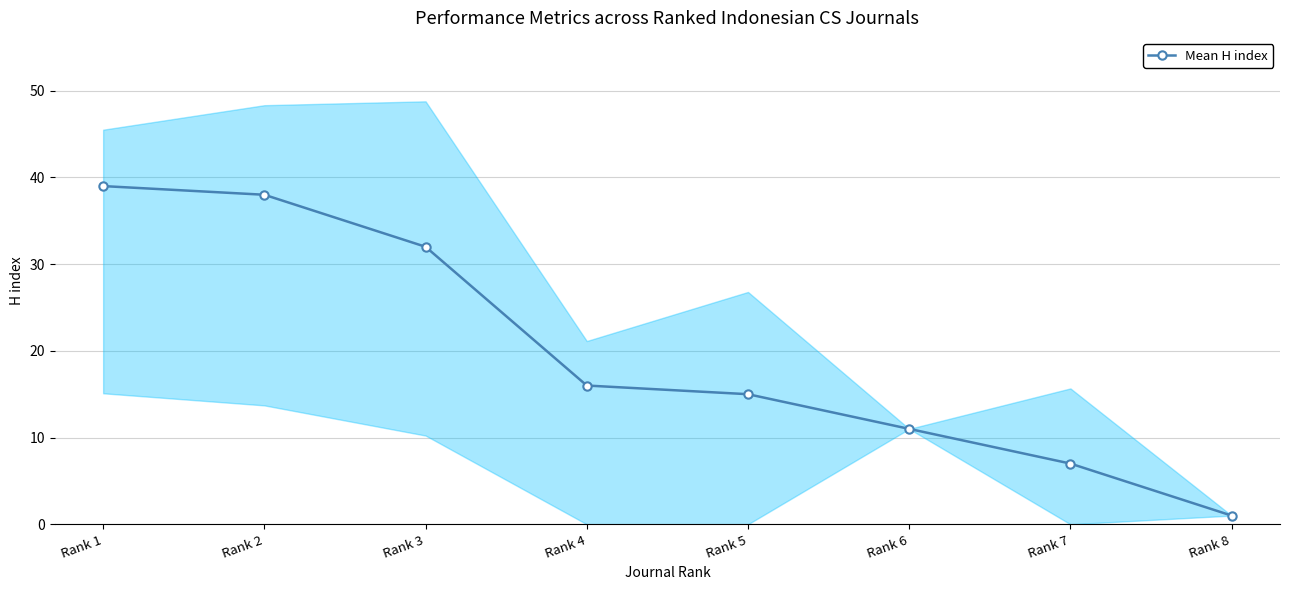

What is the sum of all values?

159